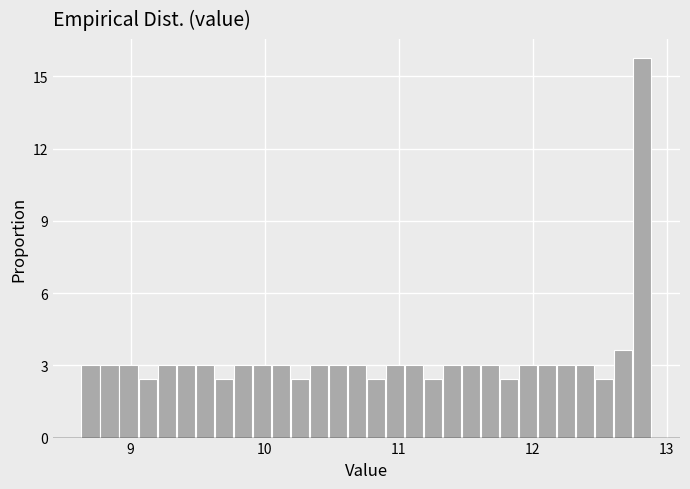

Read against the x-axis, roughly where is the centre of the tallest bar?

12.8